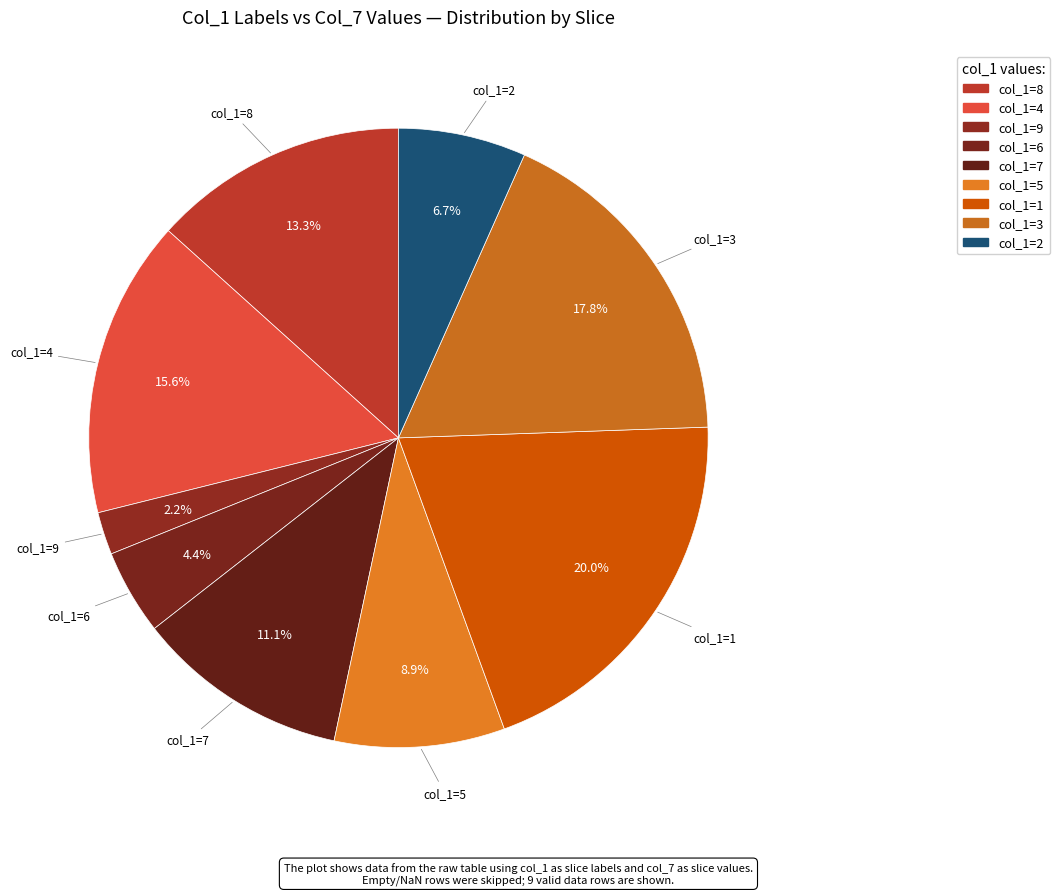

Which category has the smallest portion of the pie?

9